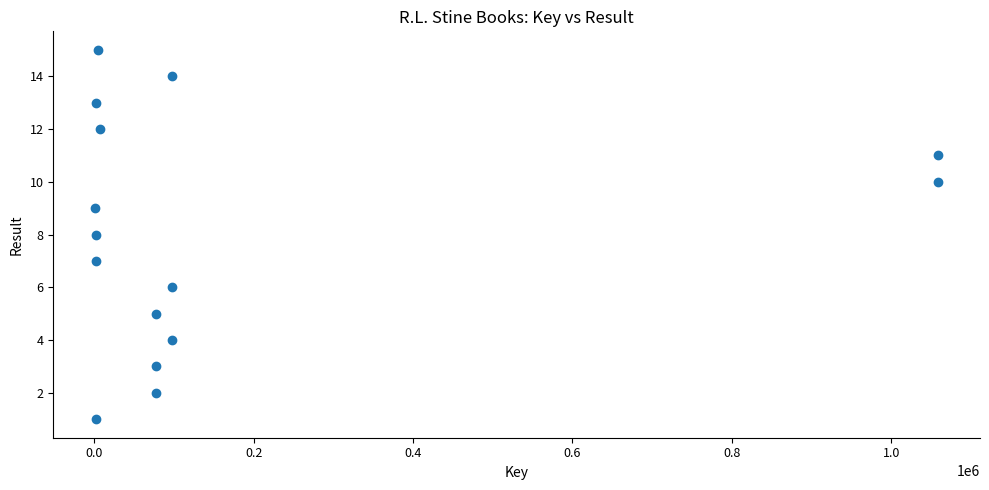

What is the range of X values (max minus min)?

1057136